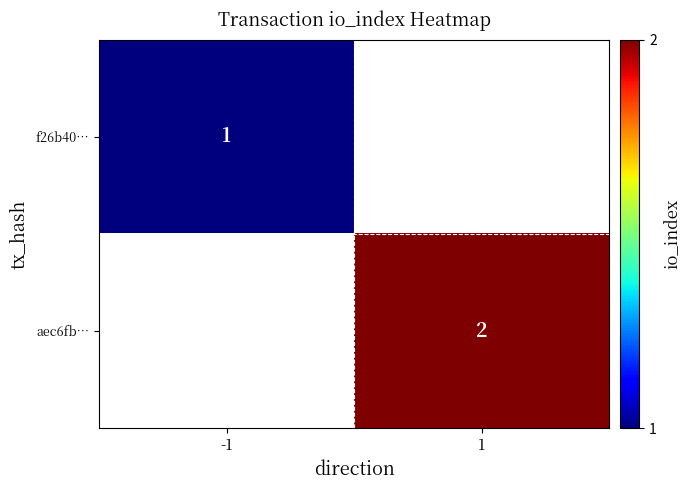

How many distinct data groups are displayed?

2